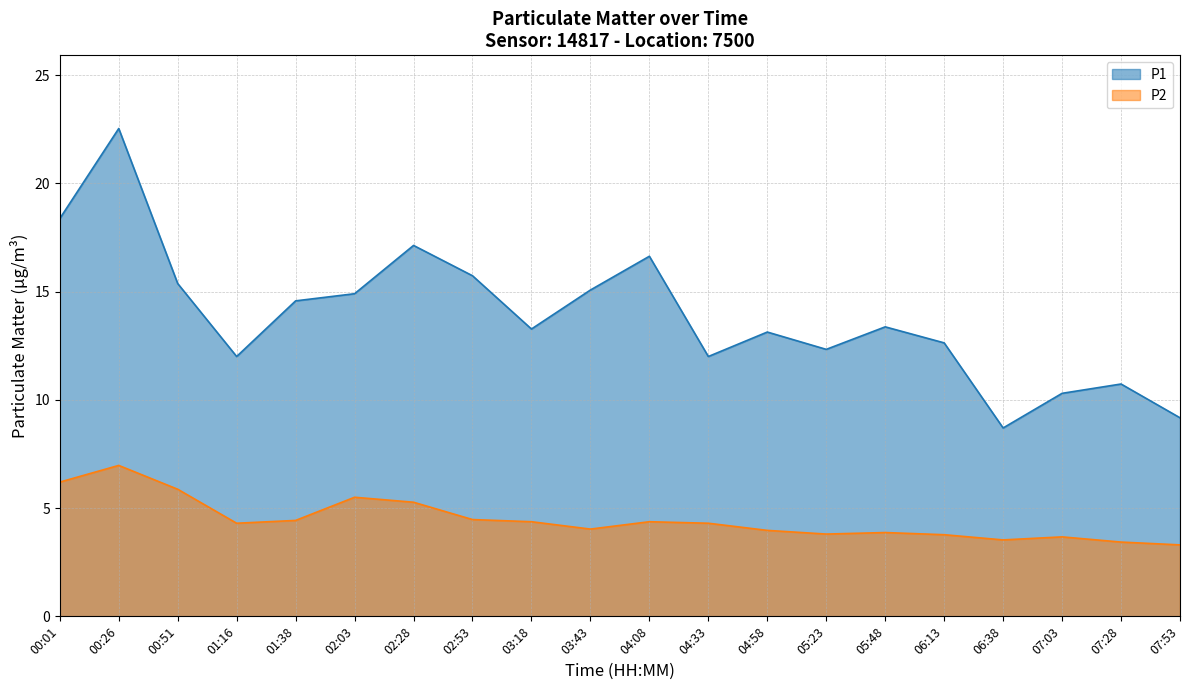

How many series are shown in this chart?

2